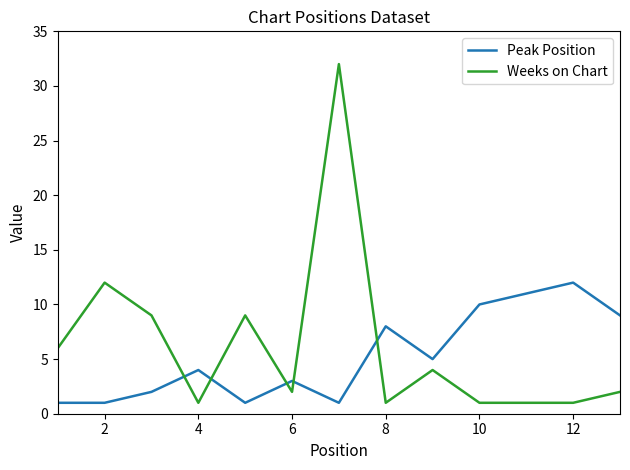

List the series in order of their peak value, lowest first.

Peak Position, Weeks on Chart